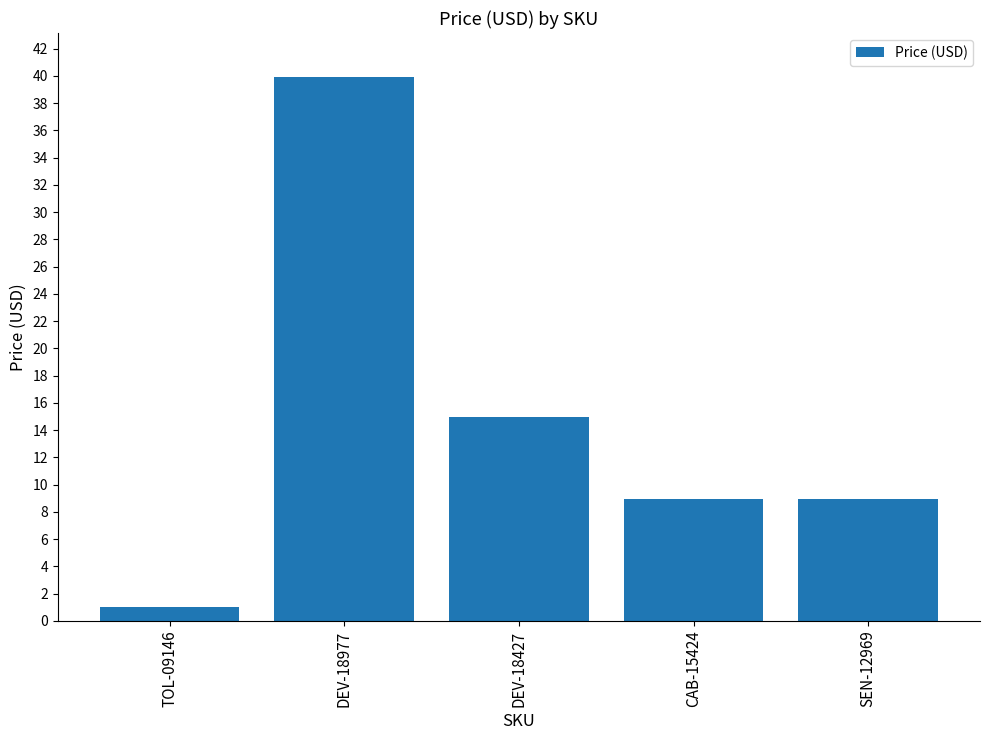

What is the maximum value shown in the chart?

40.0